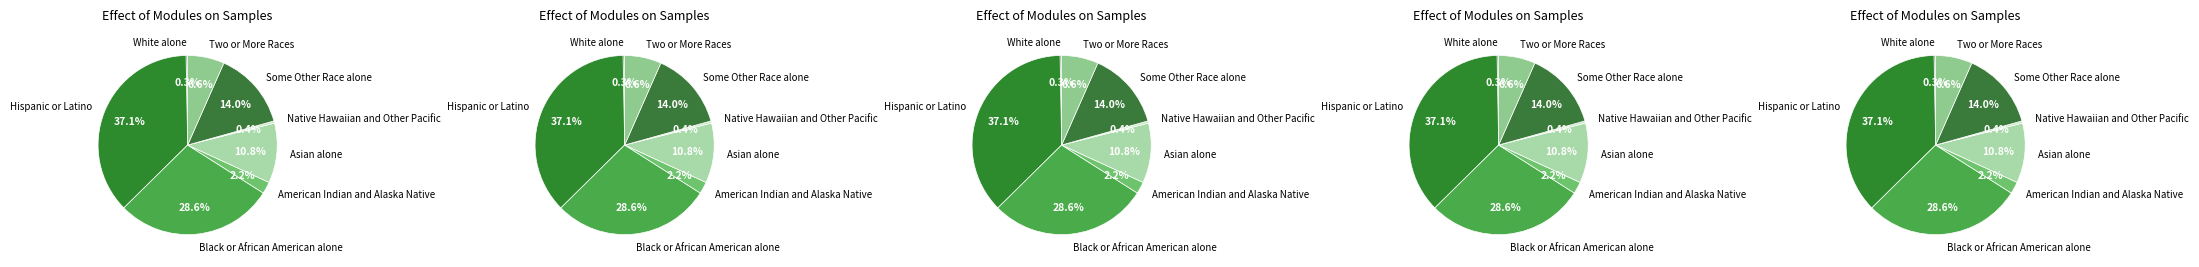

Which slice is the largest?

Hispanic or Latino